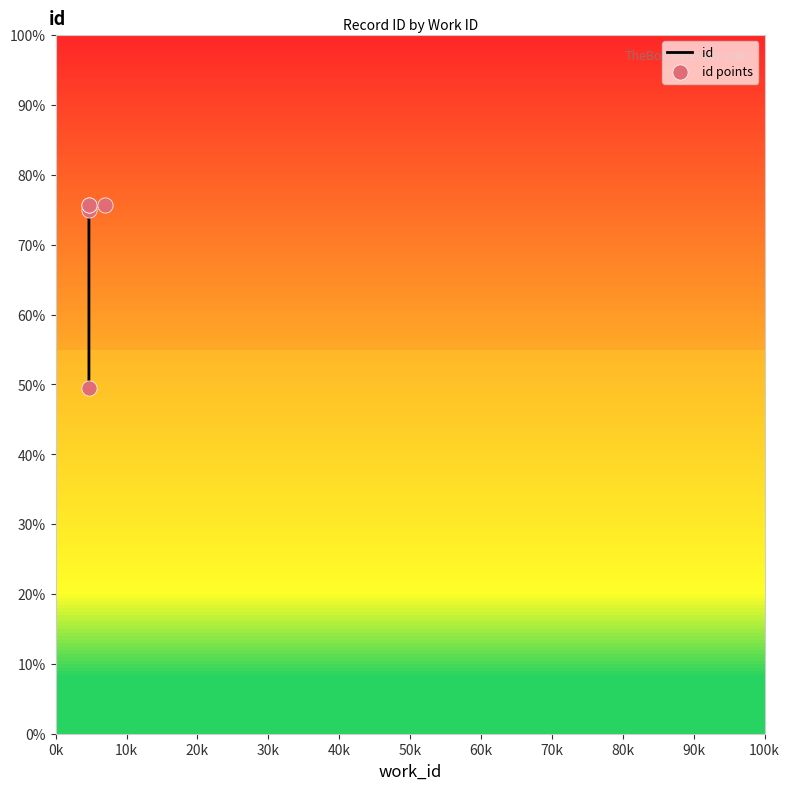

What are all the series names shown in the legend?

id, id points